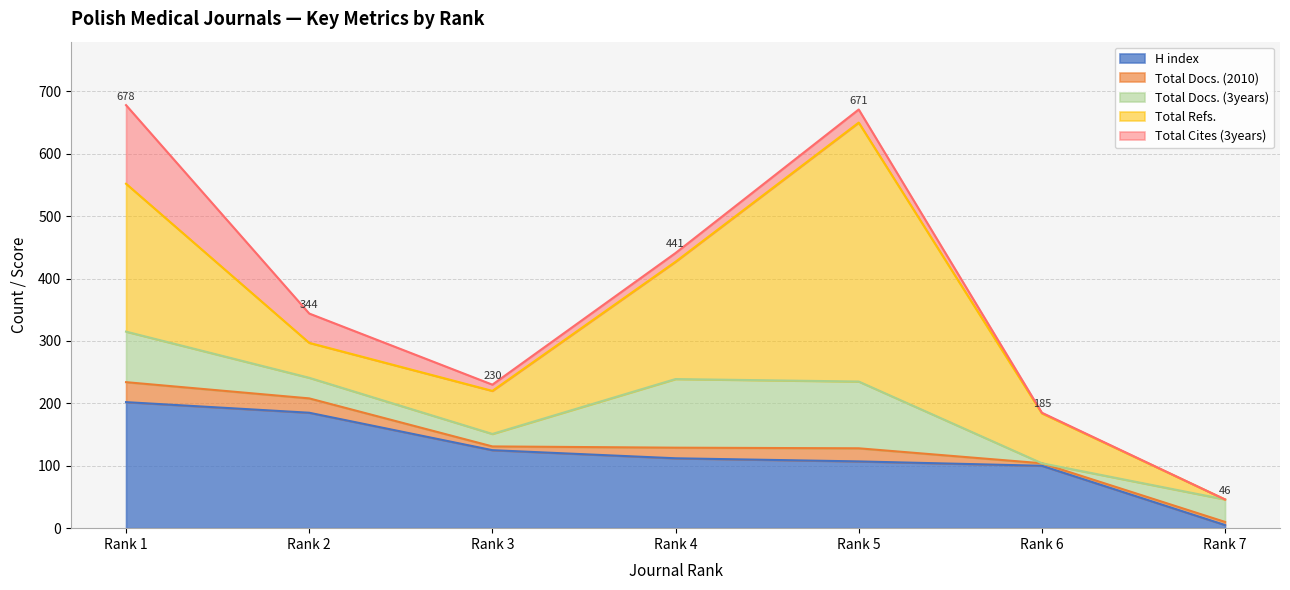

How many interior local valleys does the Total Refs. series have?

1